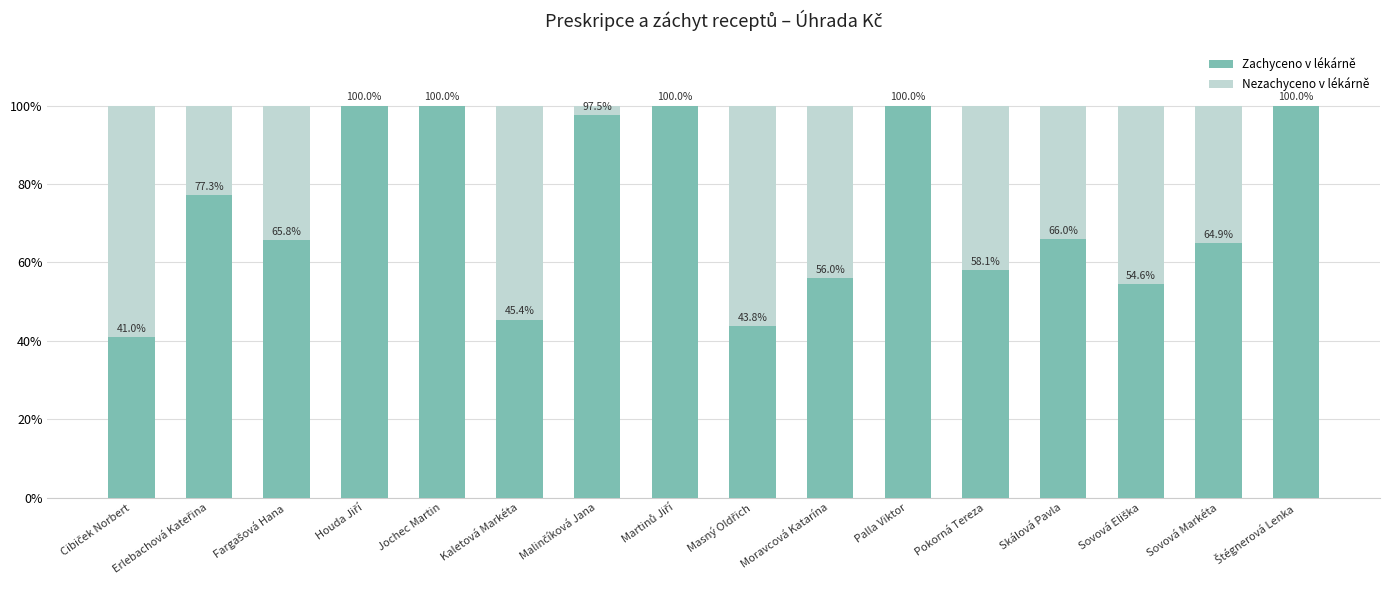

What is the total value across all series at Sovová Markéta?

100.0